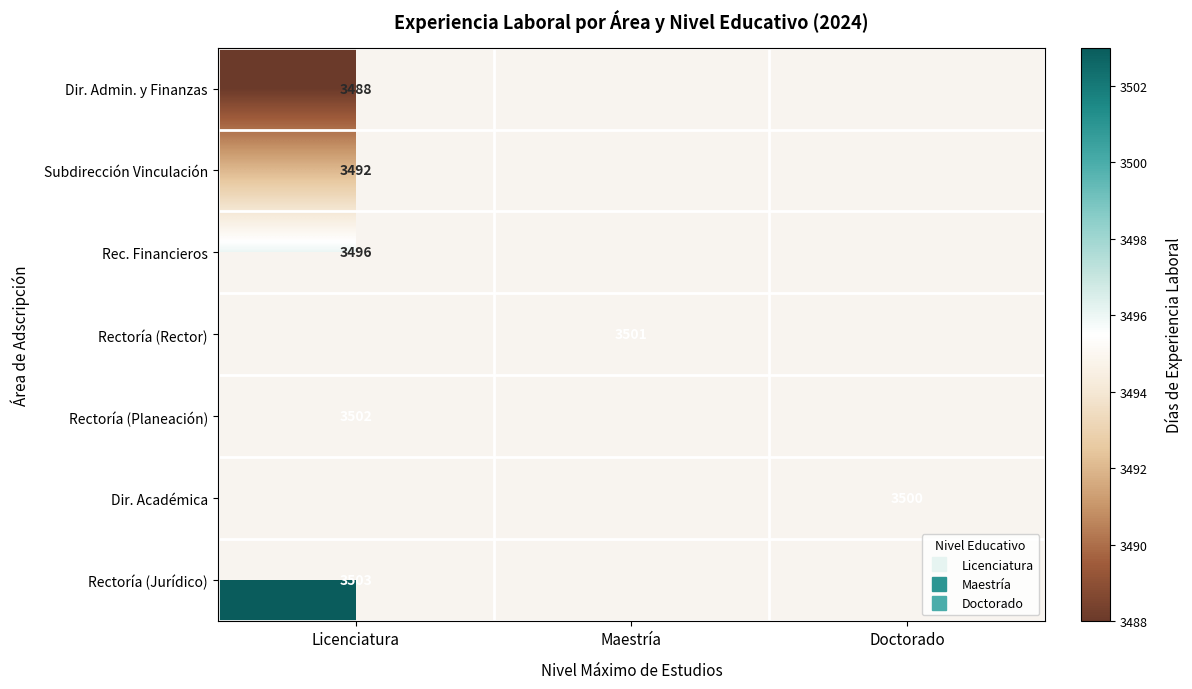

How many positive values does the Subdirección Vinculación series have?

1